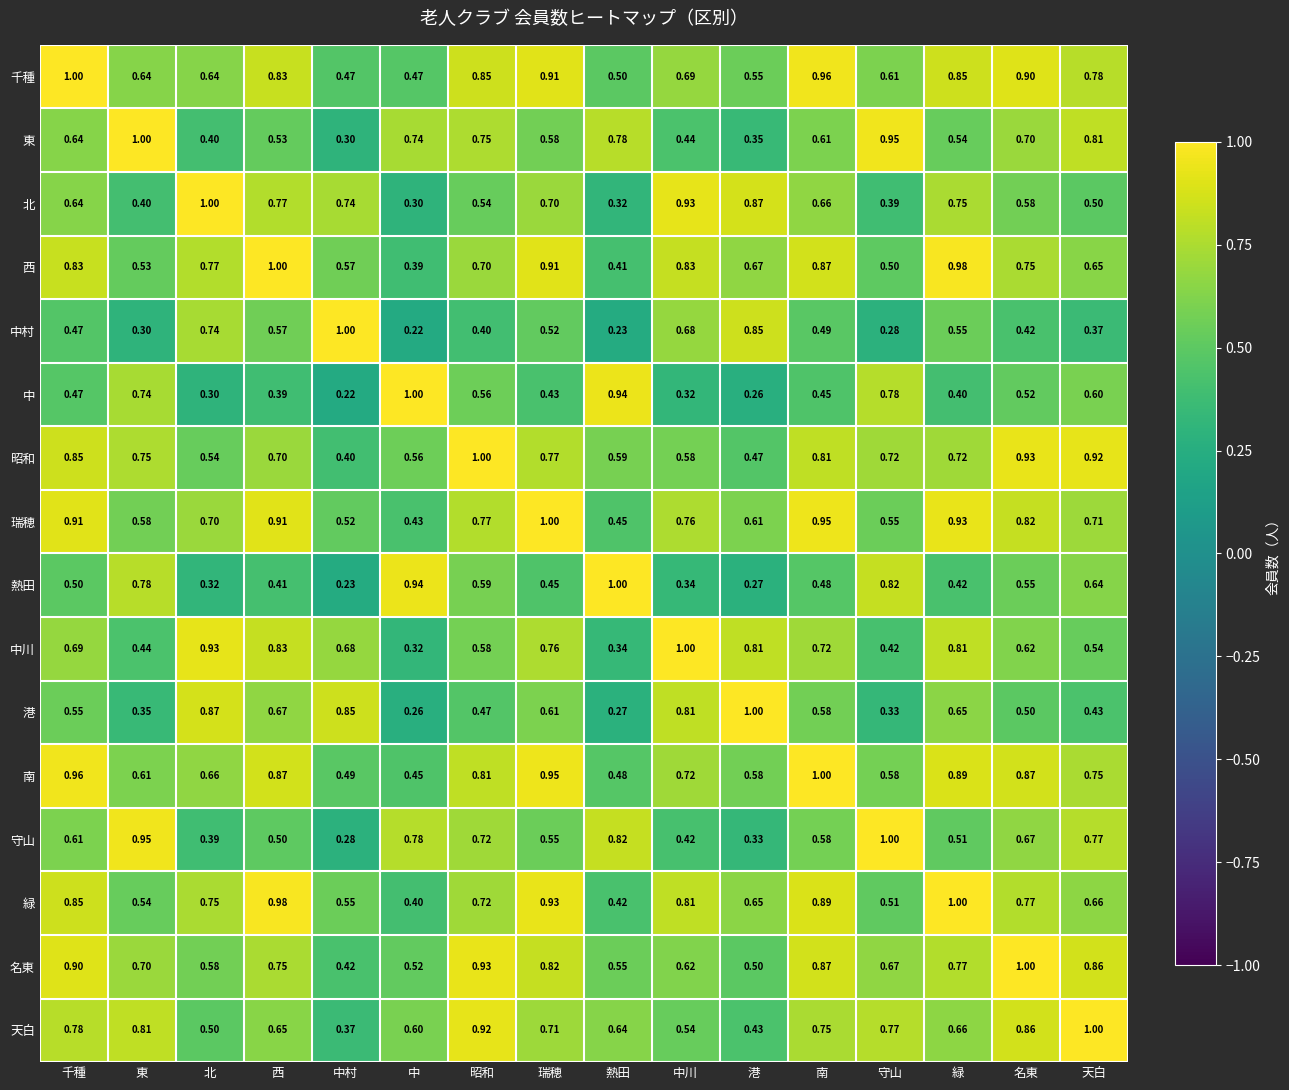

At 名東, list the series in order from smallest to largest.

中村, 港, 中, 熱田, 北, 中川, 守山, 東, 西, 緑, 瑞穂, 天白, 南, 千種, 昭和, 名東